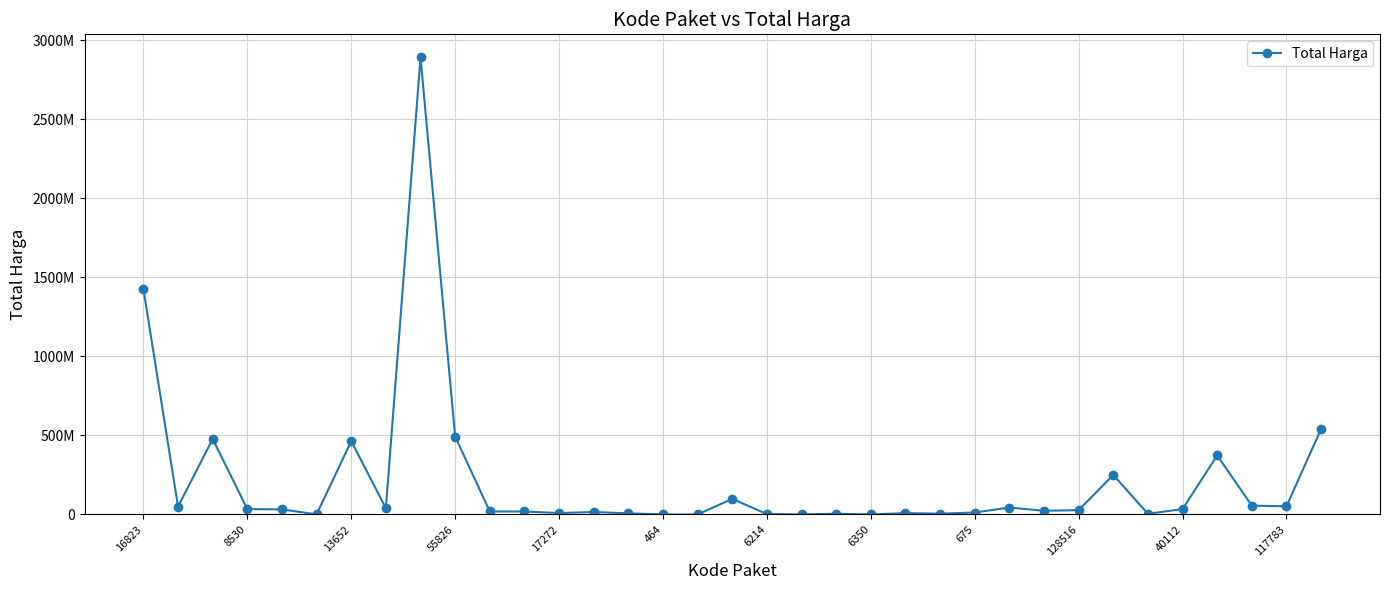

Does the chart have visible grid lines?

Yes